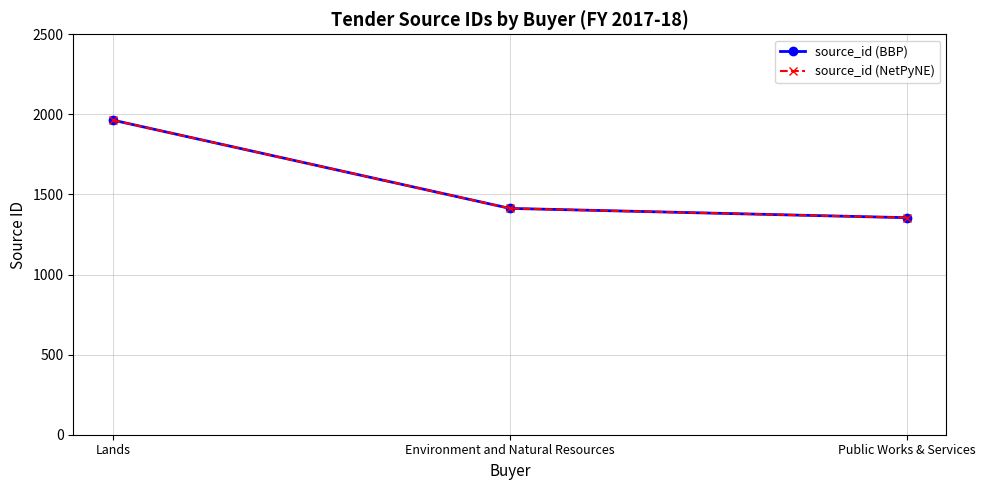

Does the chart have visible grid lines?

Yes